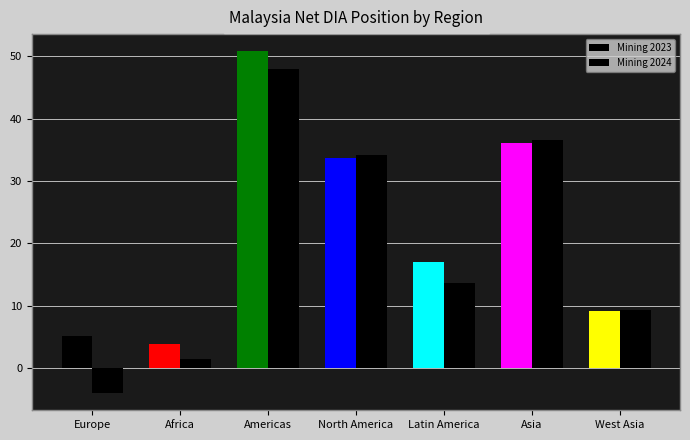

Which series has the largest total across all categories?

Mining 2023